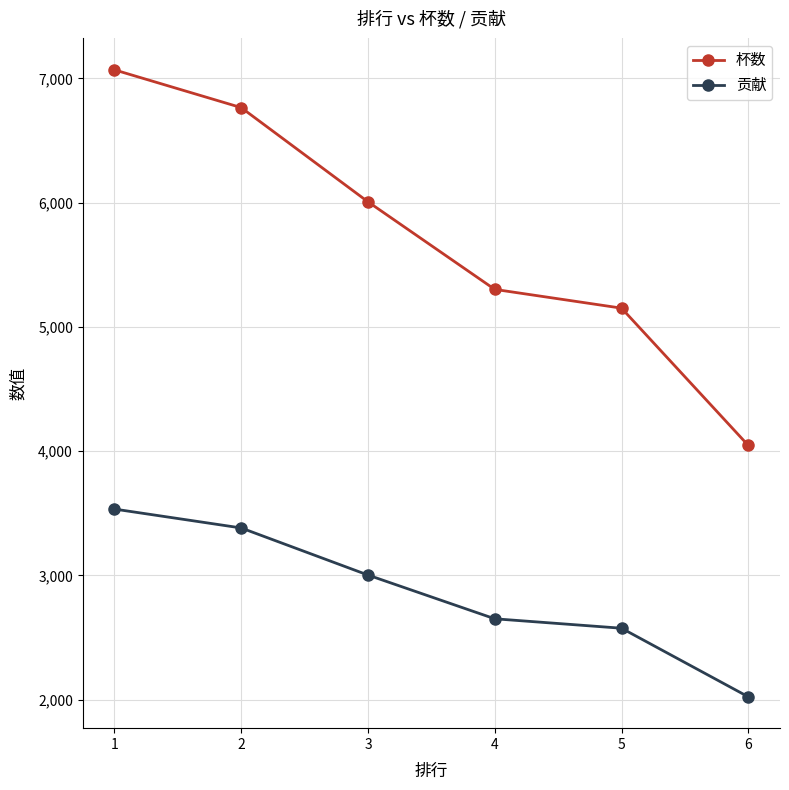

What are all the series names shown in the legend?

杯数, 贡献